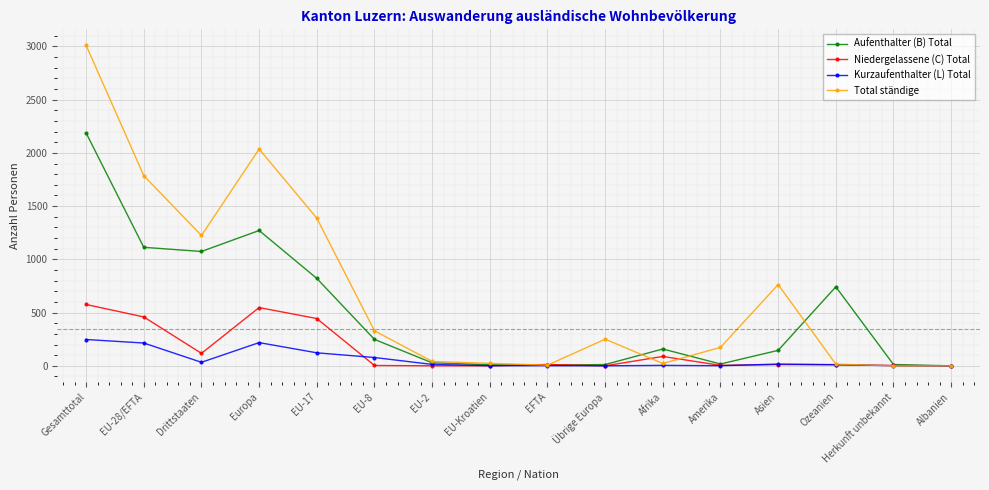

True or false: Aufenthalter (B) Total and Total ständige intersect in this chart.

True